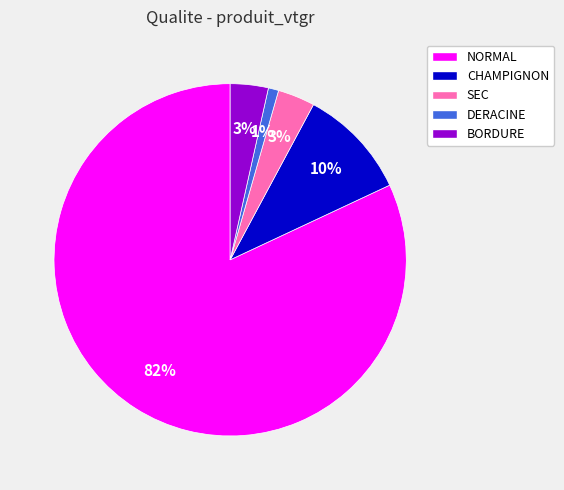

Which has a higher value, BORDURE or DERACINE?

BORDURE